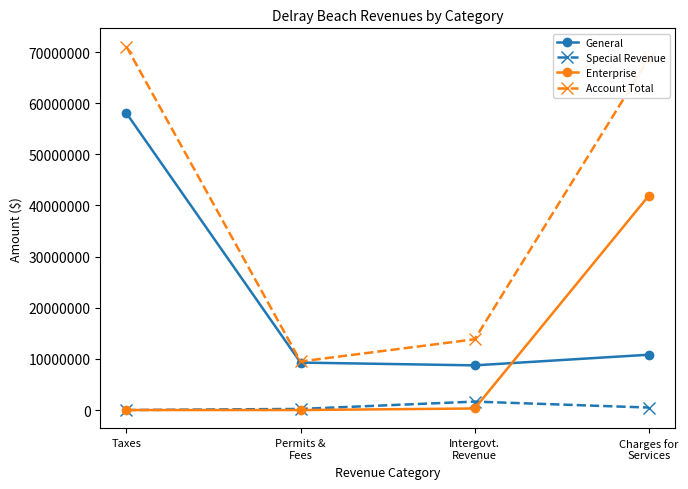

Does the chart have visible grid lines?

No